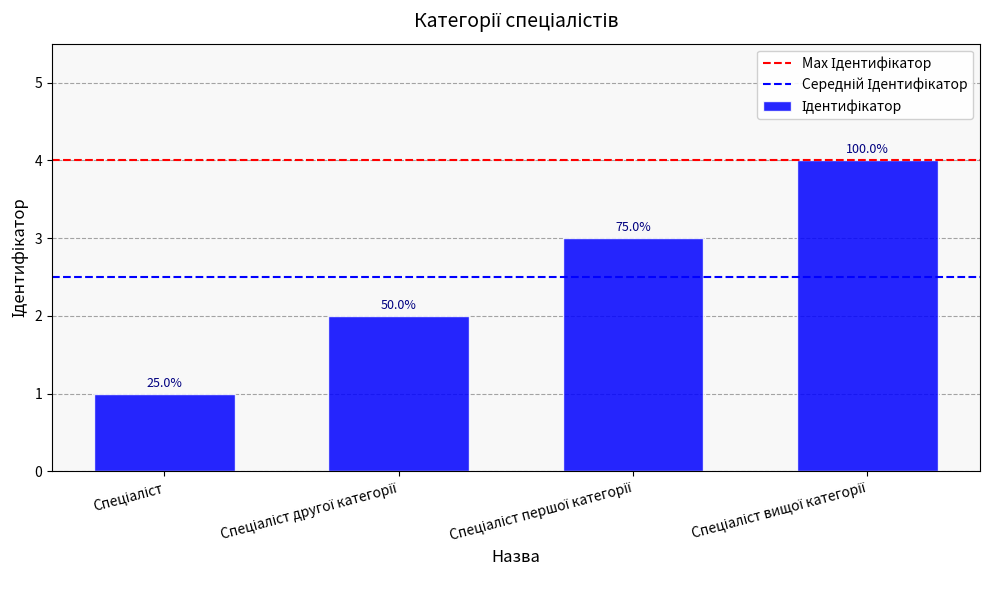

Are the bars horizontal?

No